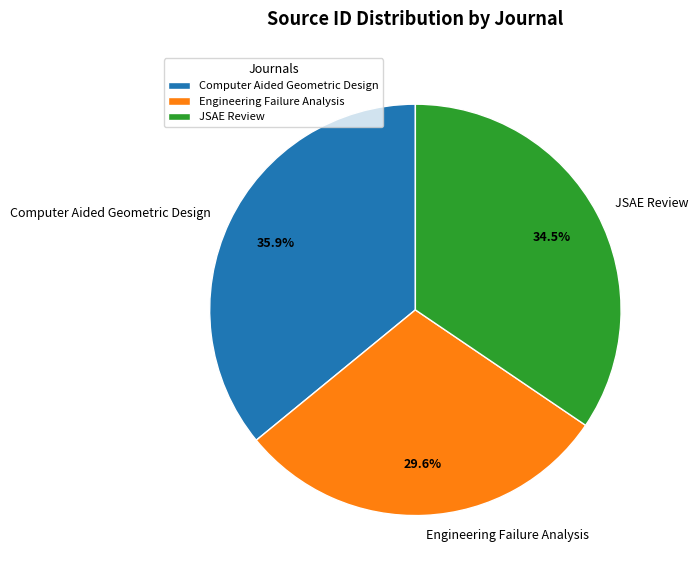

Combined, do JSAE Review and Engineering Failure Analysis account for over 50%?

Yes